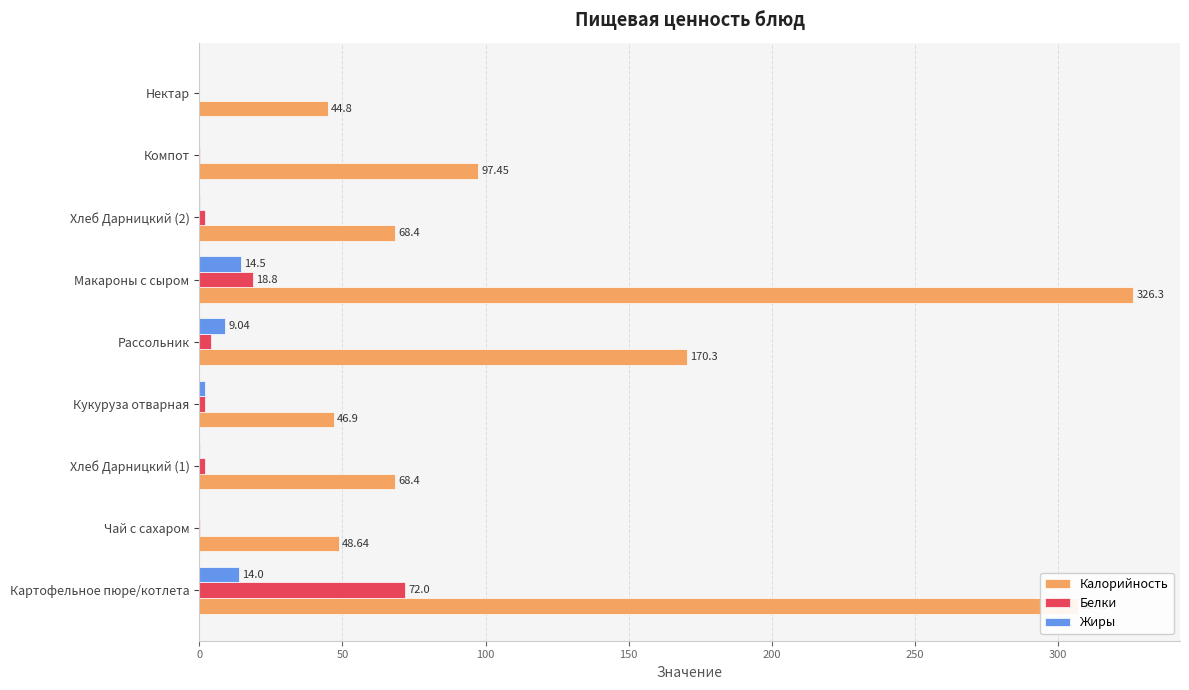

Between Макароны с сыром and Нектар, which series saw the biggest shift?

Калорийность